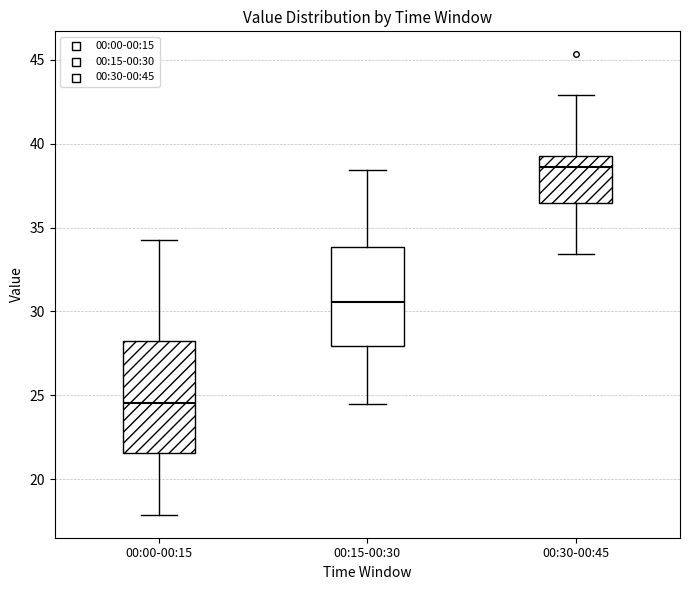

Reading left to right, read every box against the y-axis: the position of its median line, the range the box covers, and the ends of its whiskers. The values are not printed on the chart, so give them approximately, as read against the axis.

00:00-00:15: median 24.5, box 21.5 to 28.0, whiskers 18.0 to 34.5
00:15-00:30: median 30.5, box 28.0 to 34.0, whiskers 24.5 to 38.5
00:30-00:45: median 38.5, box 36.5 to 39.5, whiskers 33.5 to 43.0